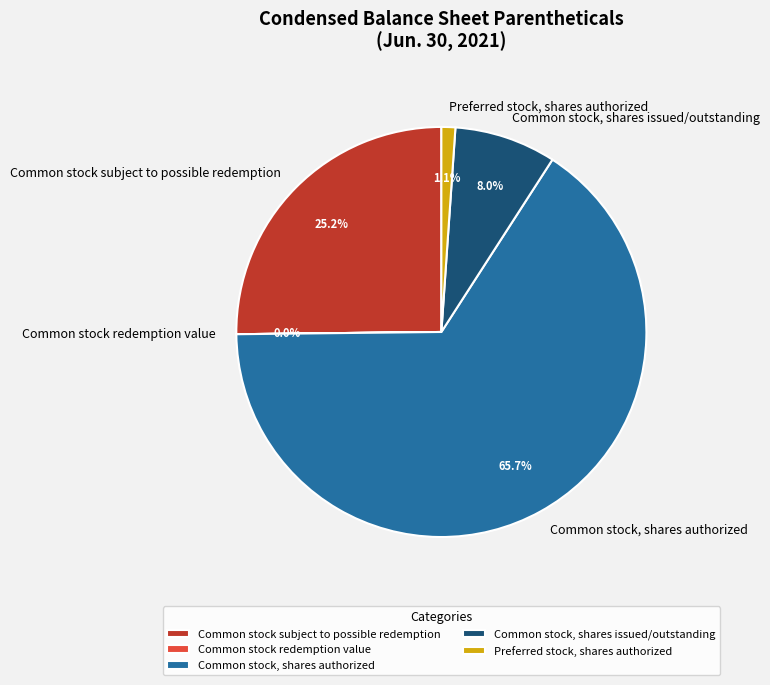

Is there any slice that represents more than half of the pie?

Yes